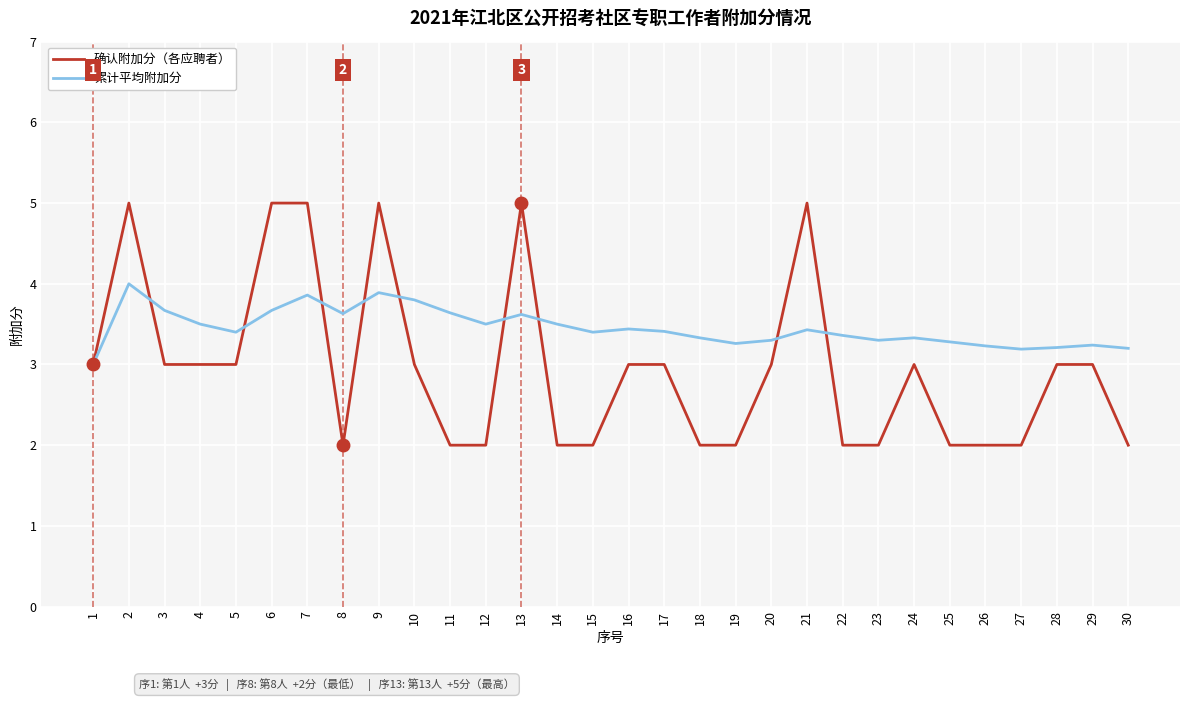

List the series in order of their overall mean, lowest first.

确认附加分（各应聘者）, 累计平均附加分